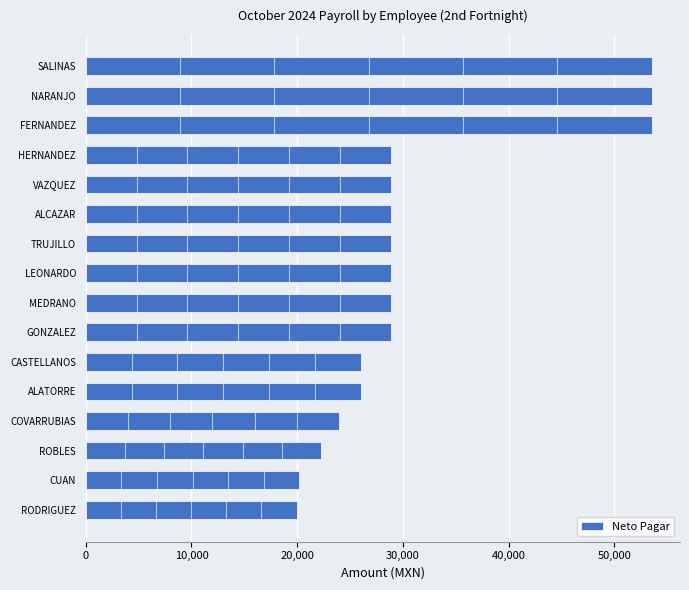

What is the approximate value at ROBLES?

22264.8